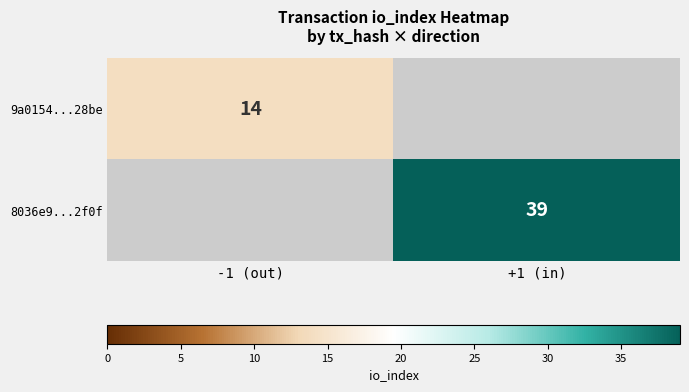

How many distinct data groups are displayed?

2